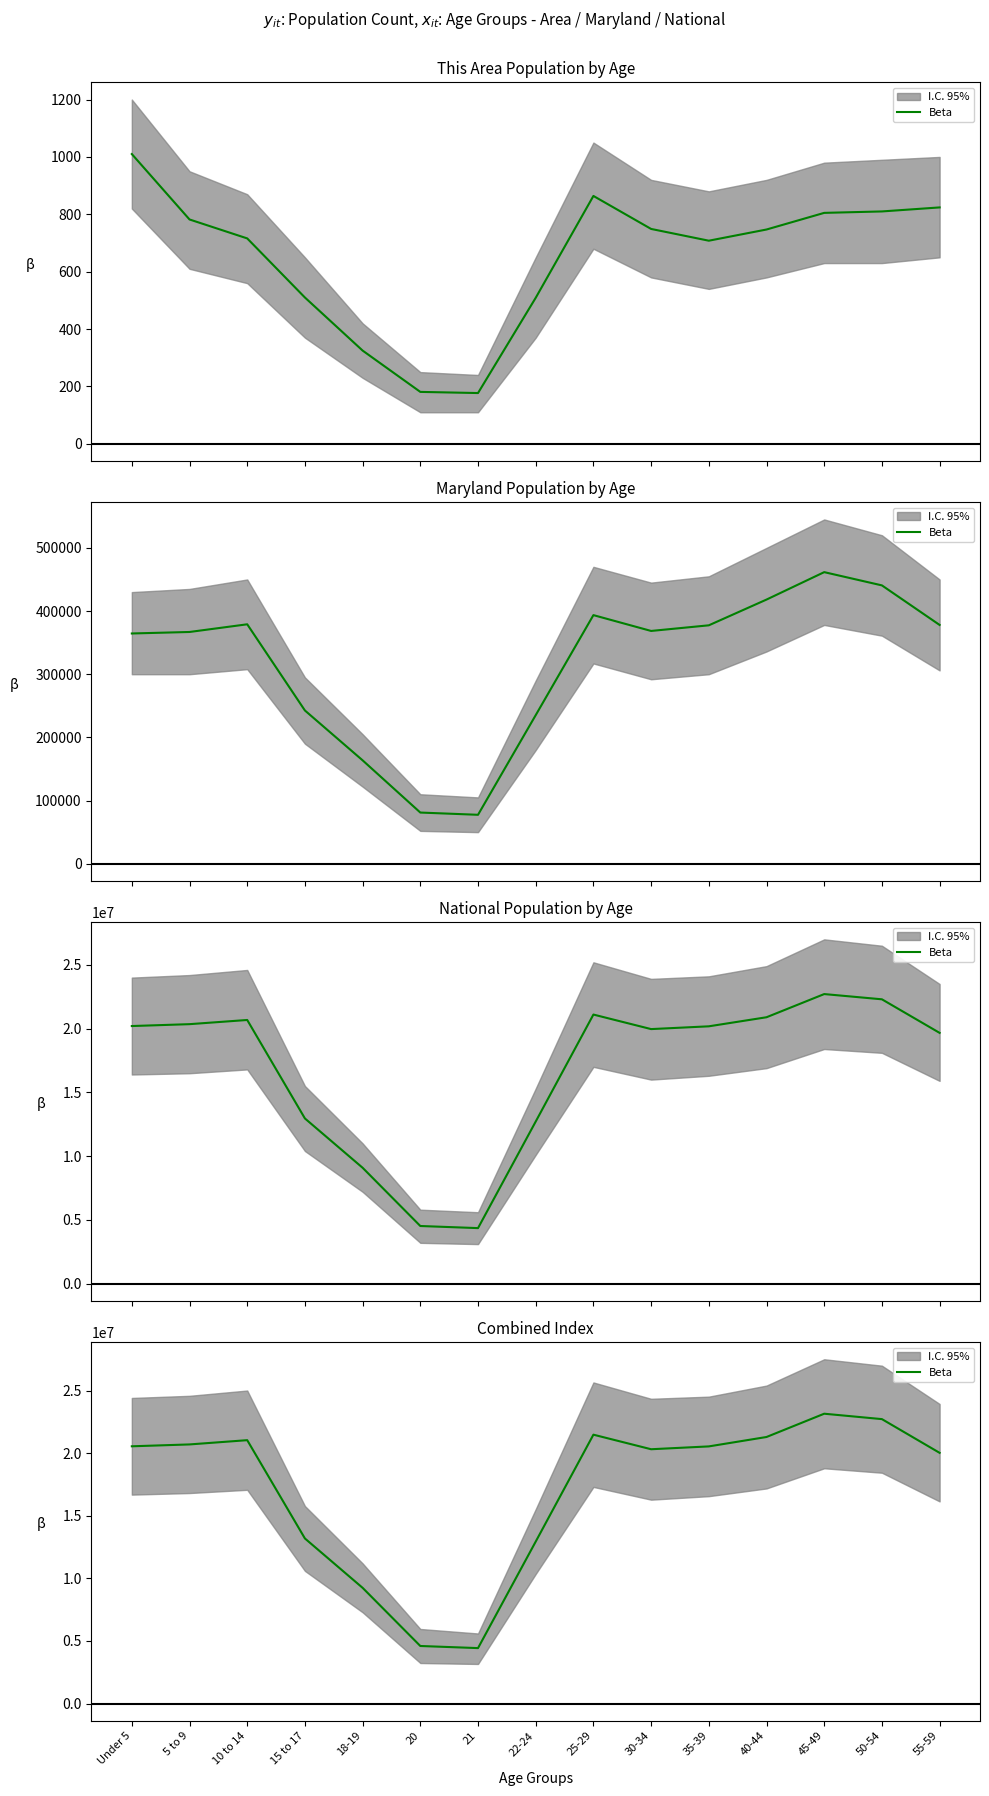

How many lines are shown in the chart?

1